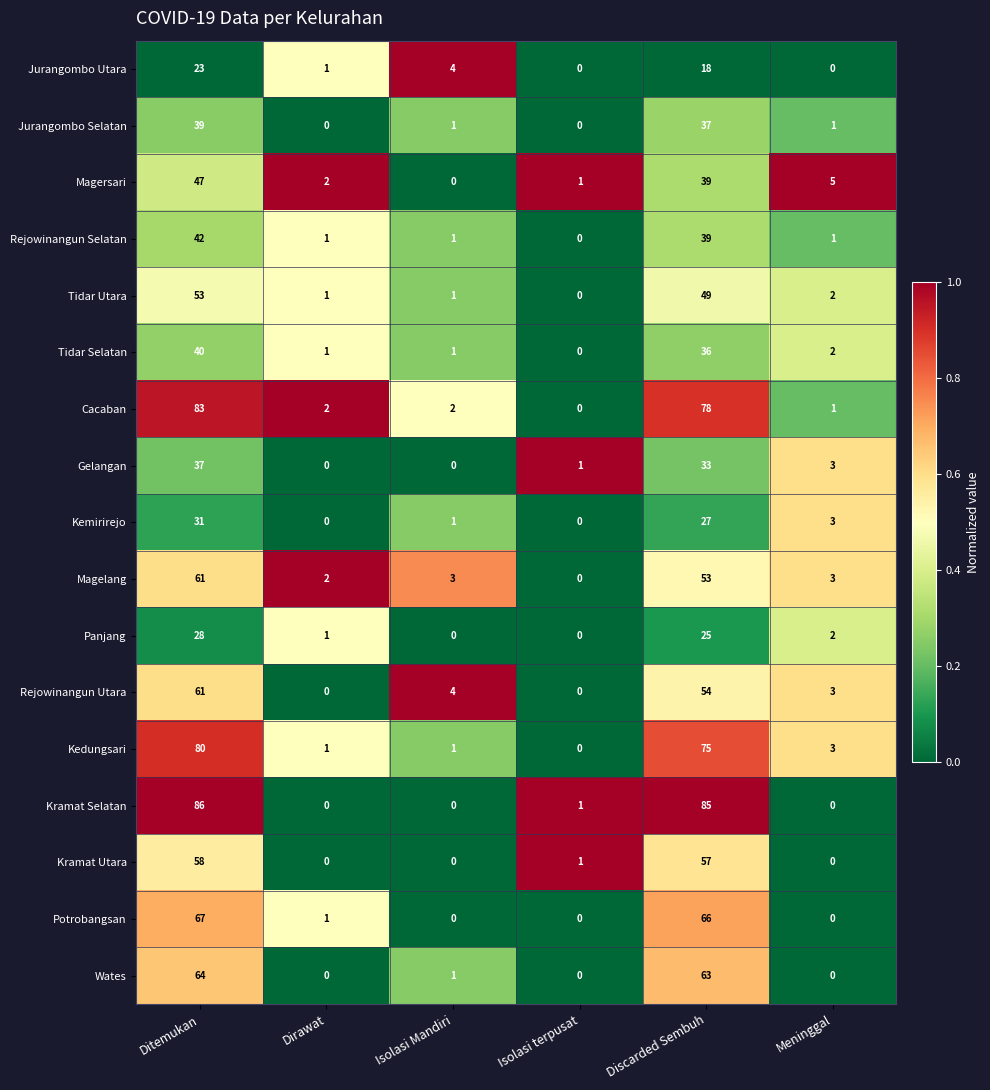

What is the average value of the Panjang series?

9